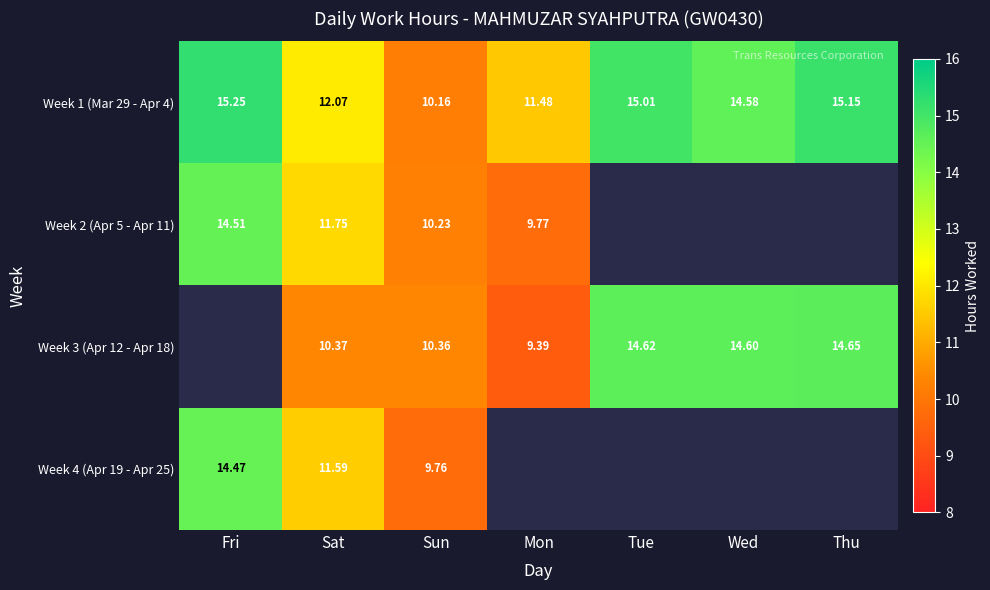

Rank the categories by Week 1 (Mar 29 - Apr 4) value from highest to lowest.

Fri, Thu, Tue, Wed, Sat, Mon, Sun